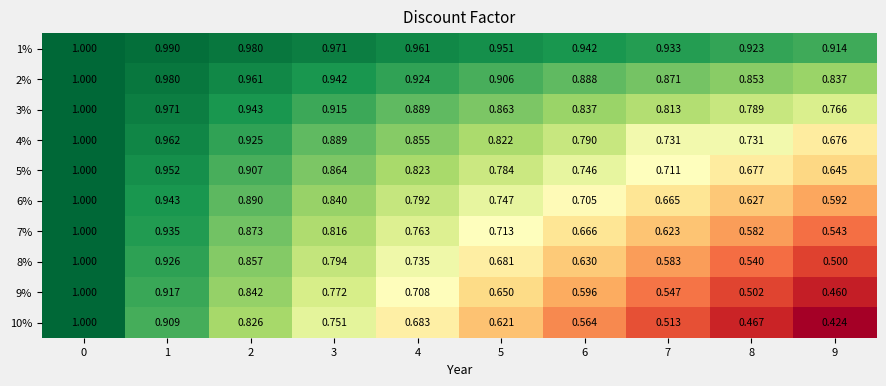

Is the value of 10% at 4 greater than the value of 8% at 9?

Yes